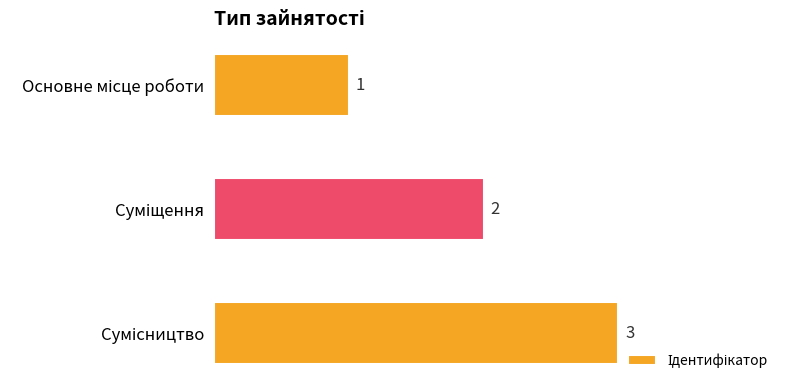

What is the value of the 1st bar from the top?

1